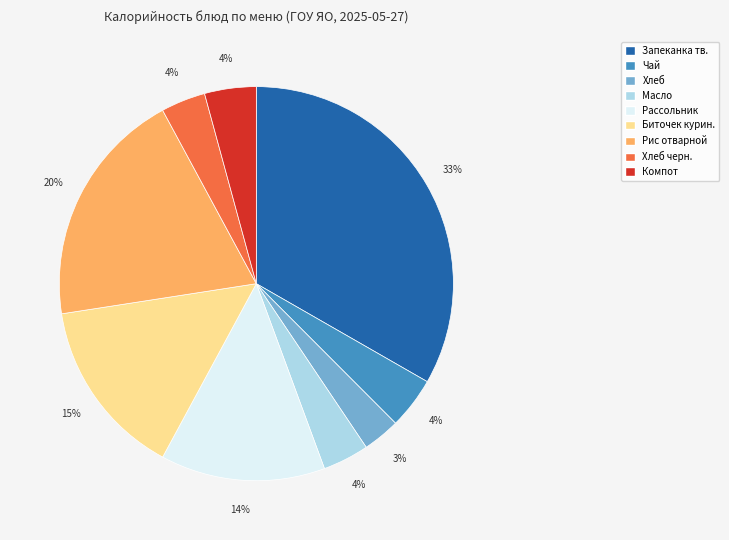

To the nearest percent, what is the difference between the largest and smallest slice percentages?

30%